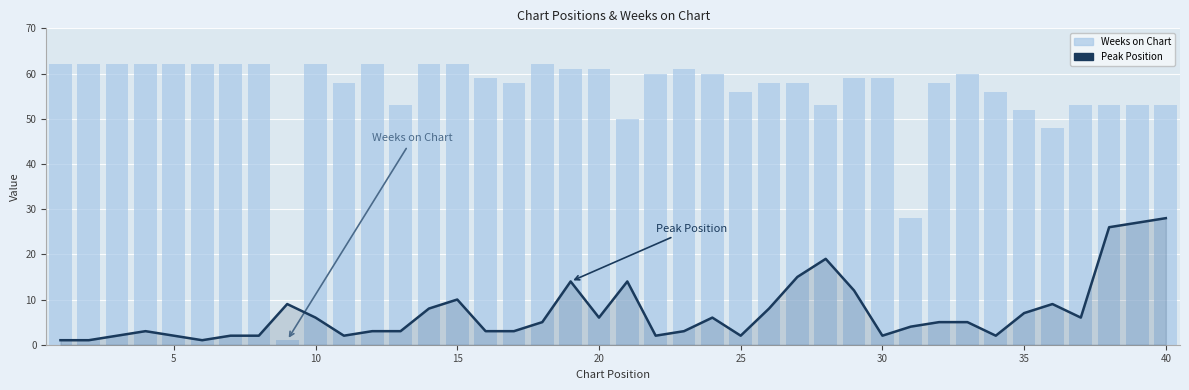

Is the value of Weeks on Chart at 35 greater than the value of Peak Position at 32?

Yes